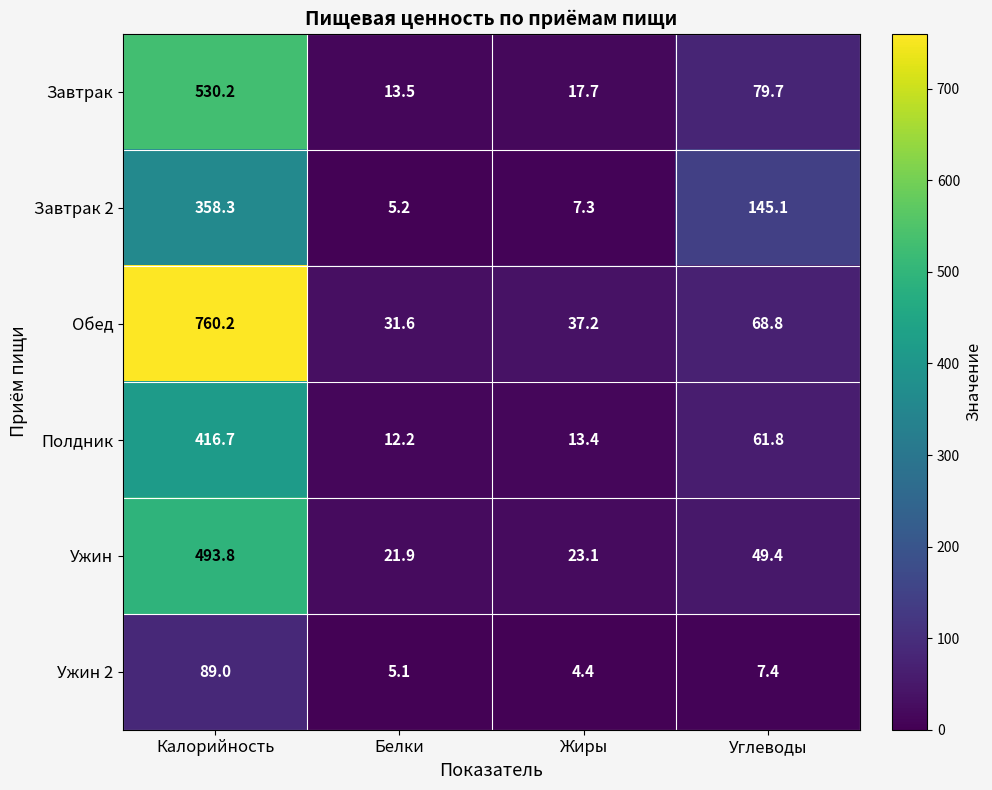

What is the total value across all series at Калорийность?

2648.2